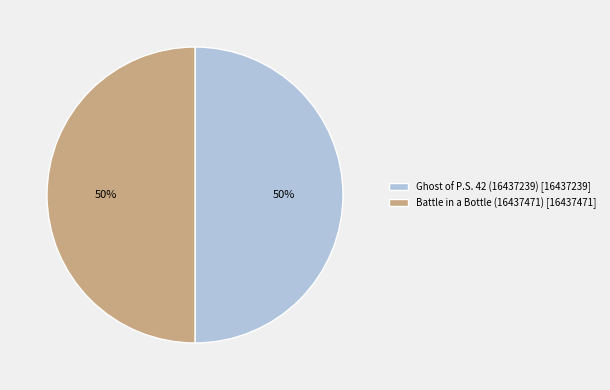

Approximately how many times larger is the value at Battle in a Bottle (16437471) [16437471] compared to Ghost of P.S. 42 (16437239) [16437239]?

1.0